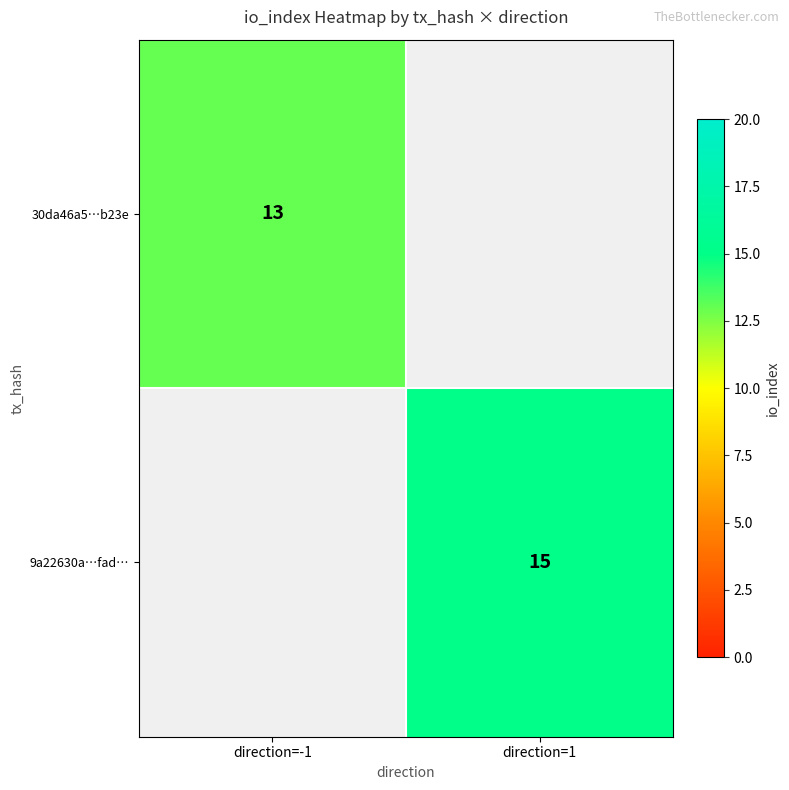

The 30da46a5…b23e series shows 13 at direction=-1. True or false?

True